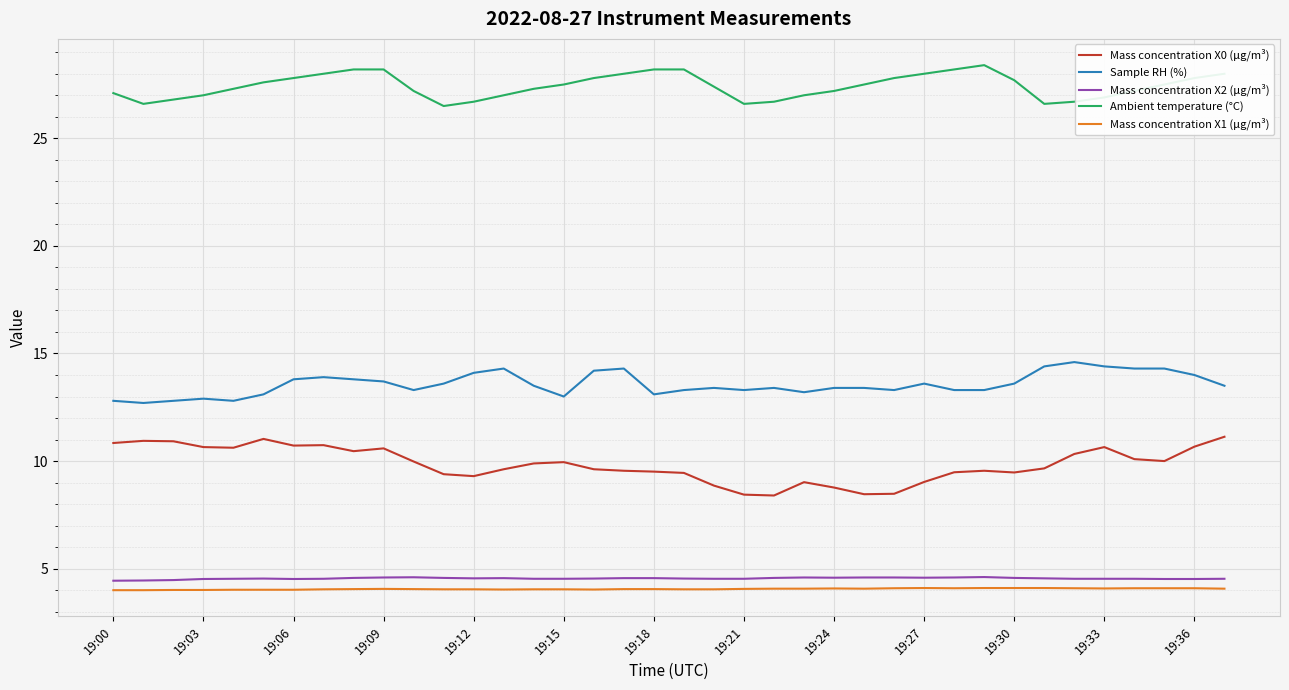

At how many categories does at least one series exceed 26?

38